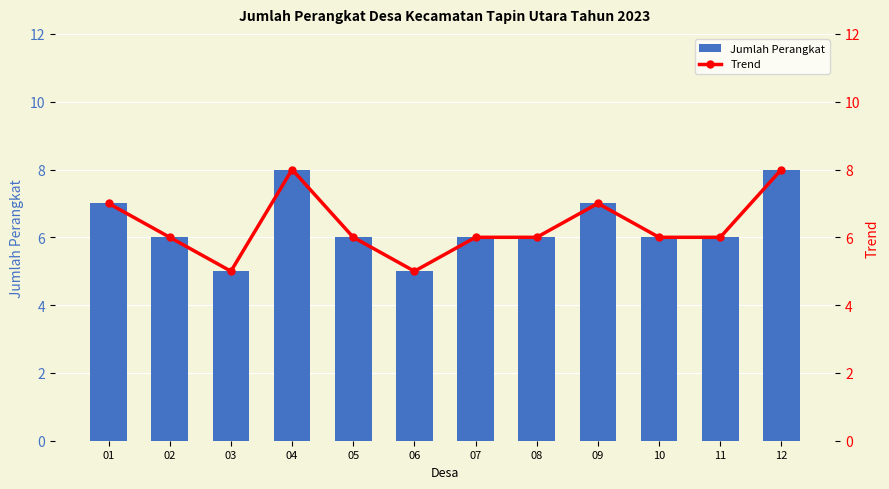

Which series has the largest total across all categories?

Jumlah Perangkat